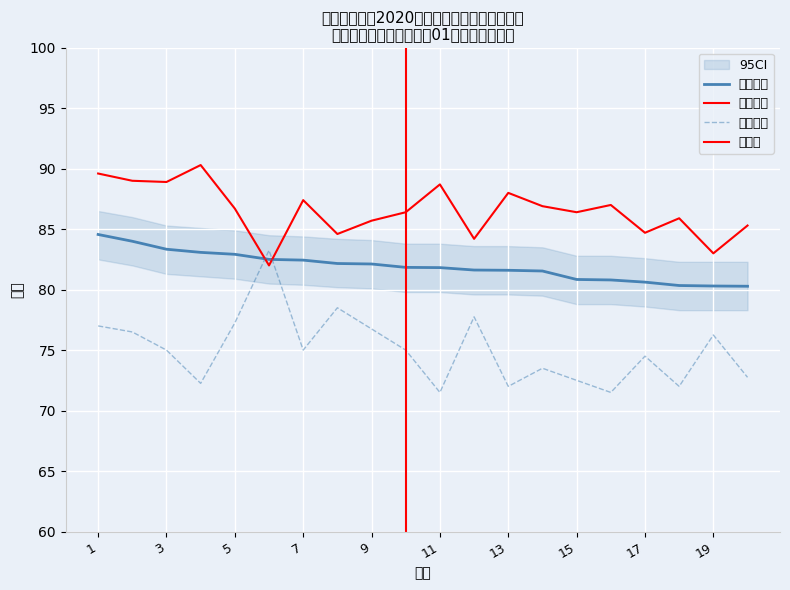

What is the difference between the maximum and minimum values in the 笔试成绩 series?

11.8